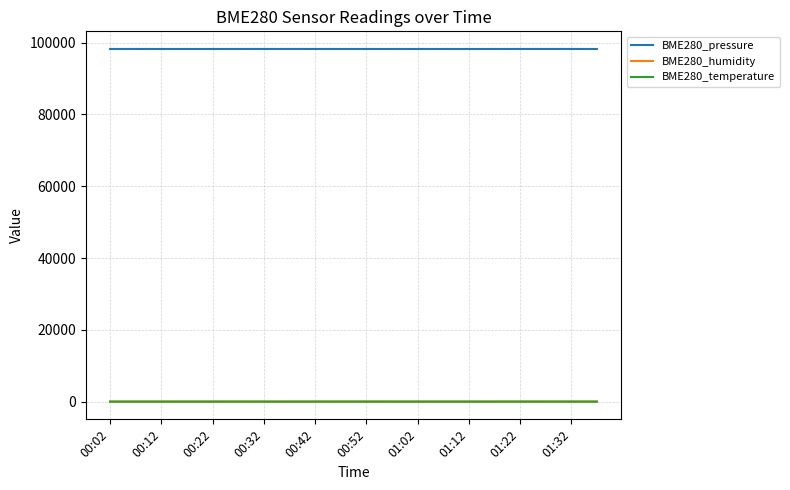

Which series has the largest total across all categories?

BME280_pressure